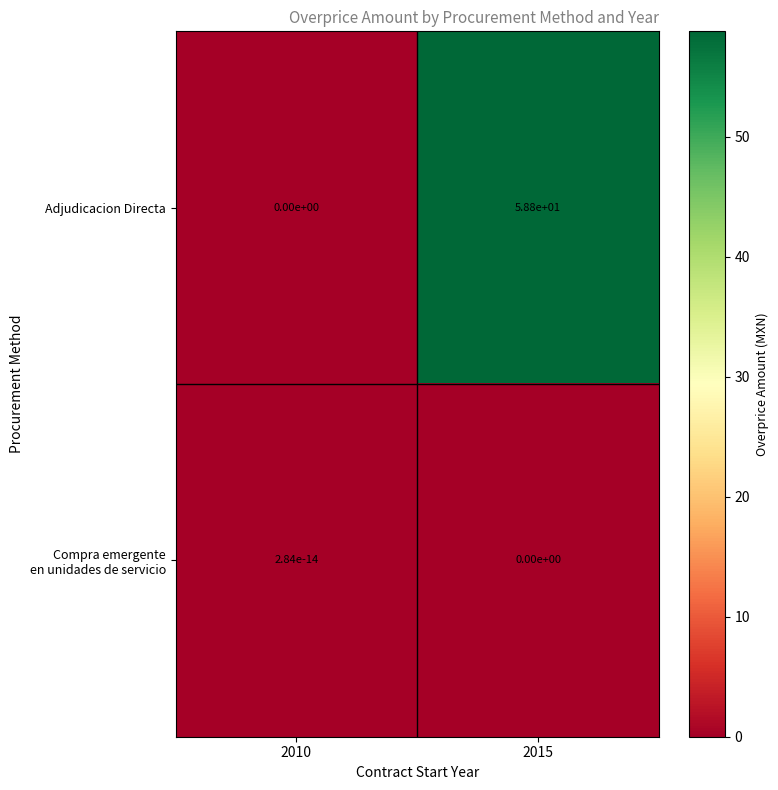

Which series has the largest range (max minus min)?

Adjudicacion Directa